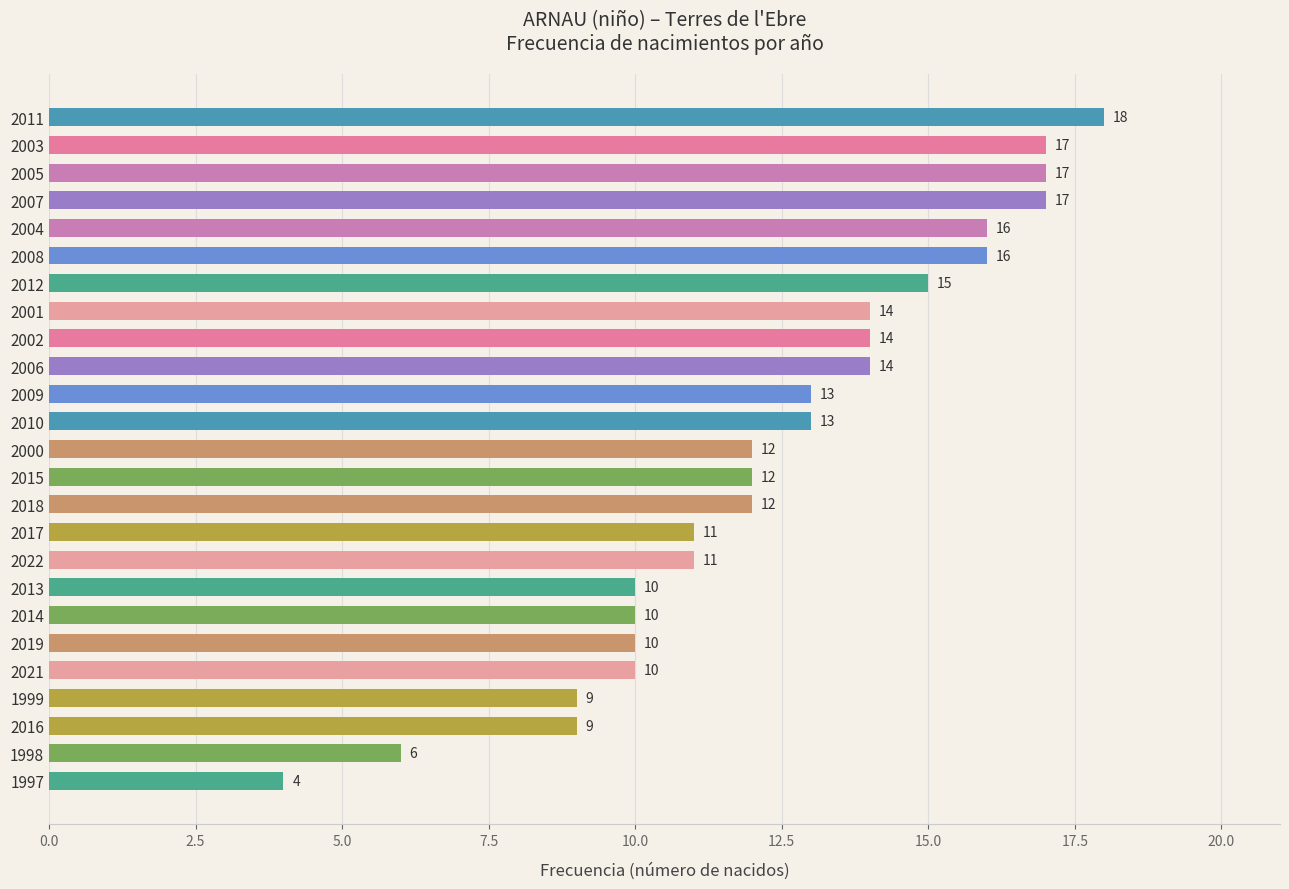

Reading top to bottom, transcribe all the data shown in this chart.

2011=18	2003=17	2005=17	2007=17	2004=16	2008=16	2012=15	2001=14	2002=14	2006=14	2009=13	2010=13	2000=12	2015=12	2018=12	2017=11	2022=11	2013=10	2014=10	2019=10	2021=10	1999=9	2016=9	1998=6	1997=4